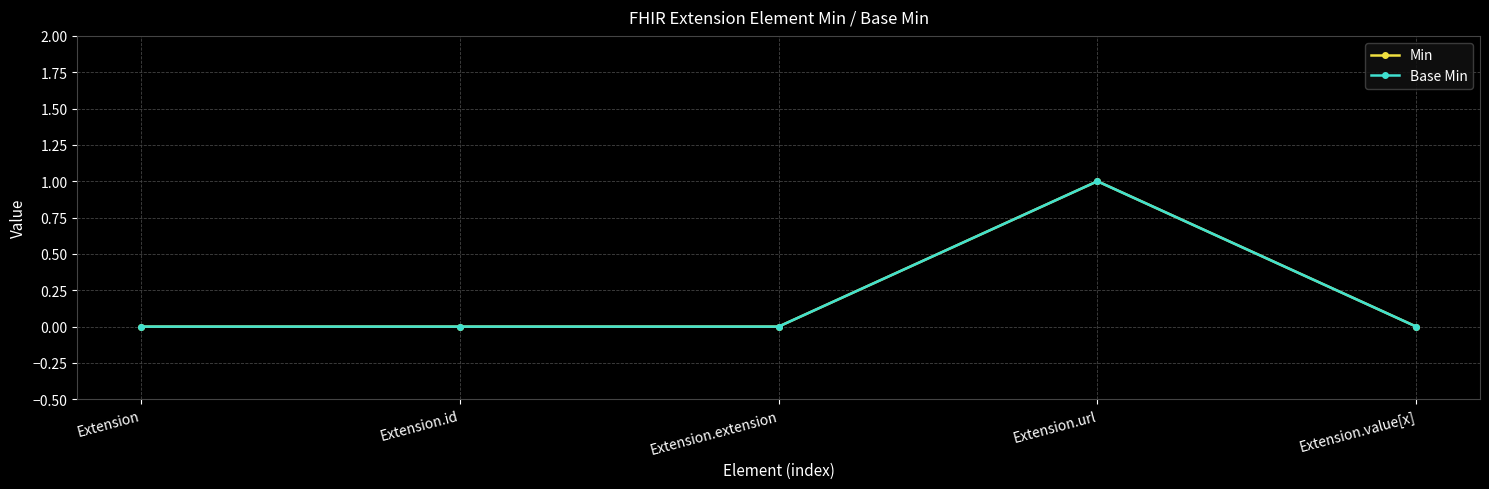

Is this an area chart (filled region under the line)?

No